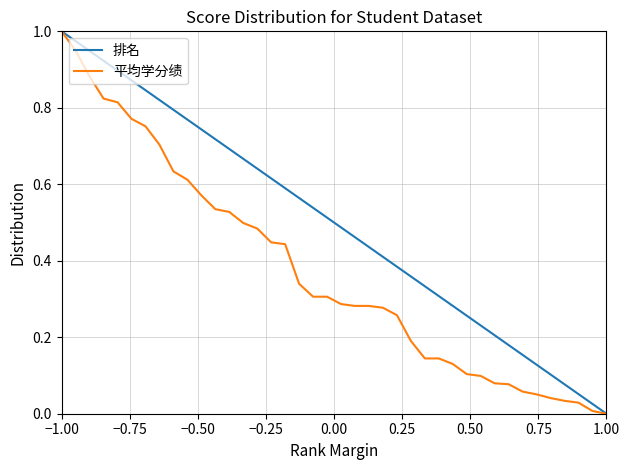

Which series has the largest total across all categories?

排名